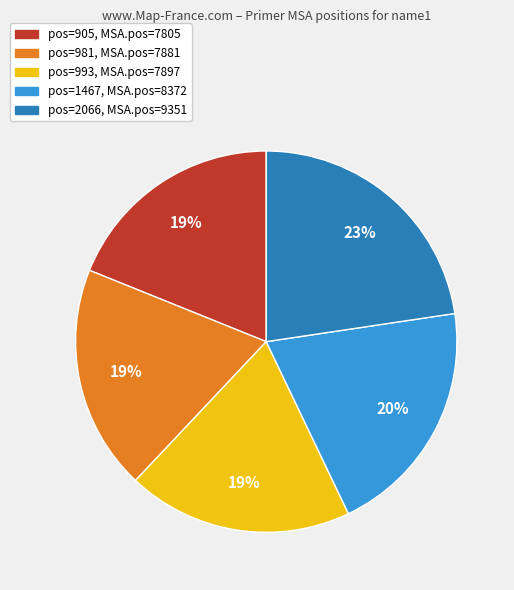

Is there a majority slice in this chart?

No